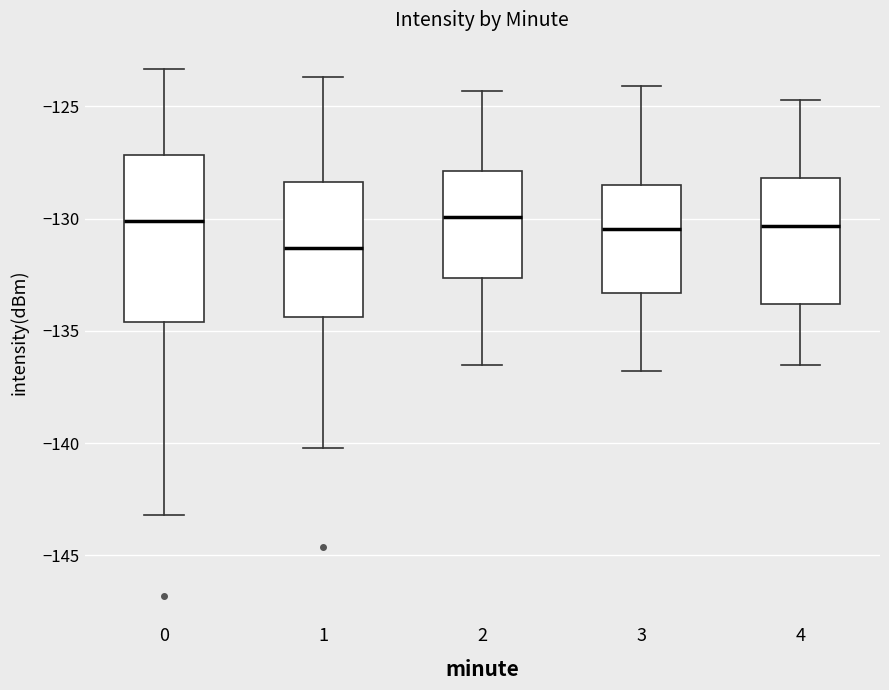

Reading left to right, transcribe this box plot: for each box, give where its median line is, the range the box spans, and where its two whiskers end, as read against the y-axis. The values are not printed on the chart, so give them approximately, as read against the axis.

0: median -130.0, box -134.5 to -127.0, whiskers -143.0 to -123.5
1: median -131.5, box -134.5 to -128.5, whiskers -140.0 to -123.5
2: median -130.0, box -132.5 to -128.0, whiskers -136.5 to -124.5
3: median -130.5, box -133.5 to -128.5, whiskers -137.0 to -124.0
4: median -130.5, box -134.0 to -128.0, whiskers -136.5 to -124.5